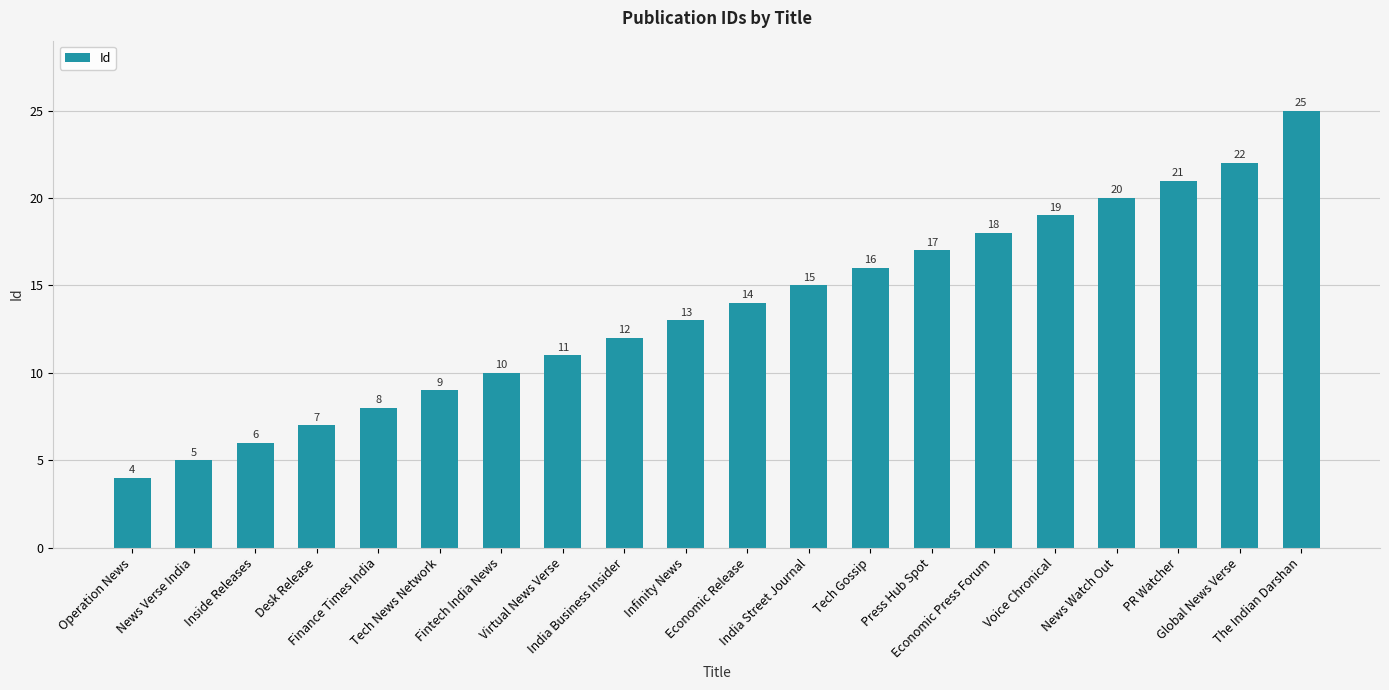

How many values are below 14?

10